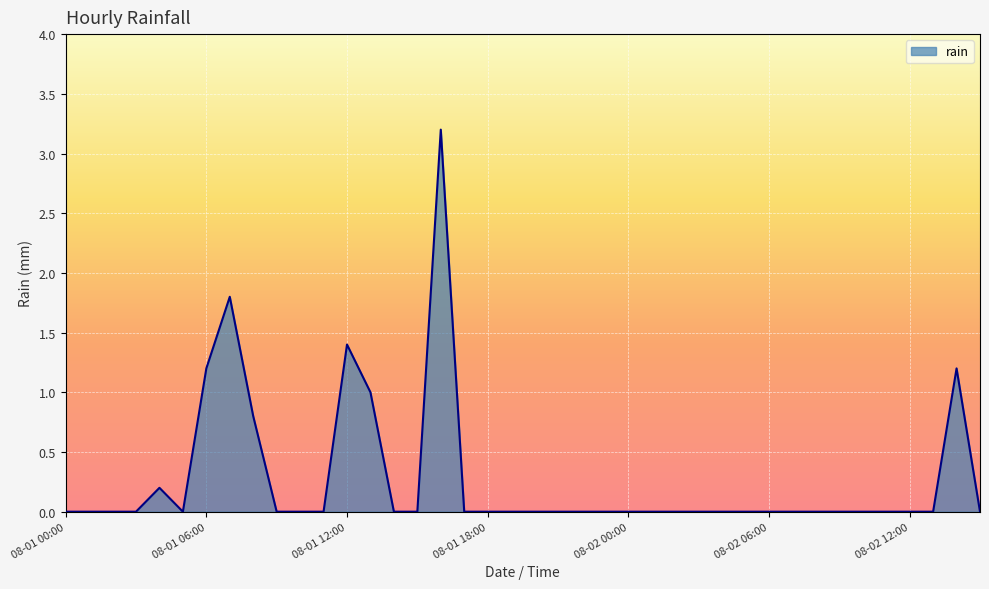

What is the maximum value shown in the chart?

3.2